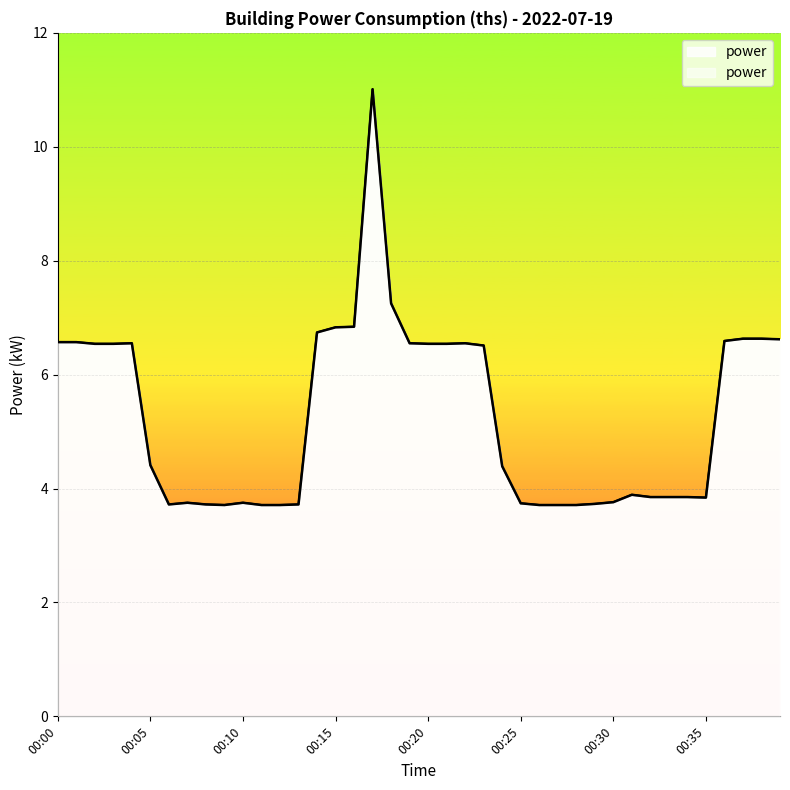

True or false: the data shows 9.7 at 00:04.

False